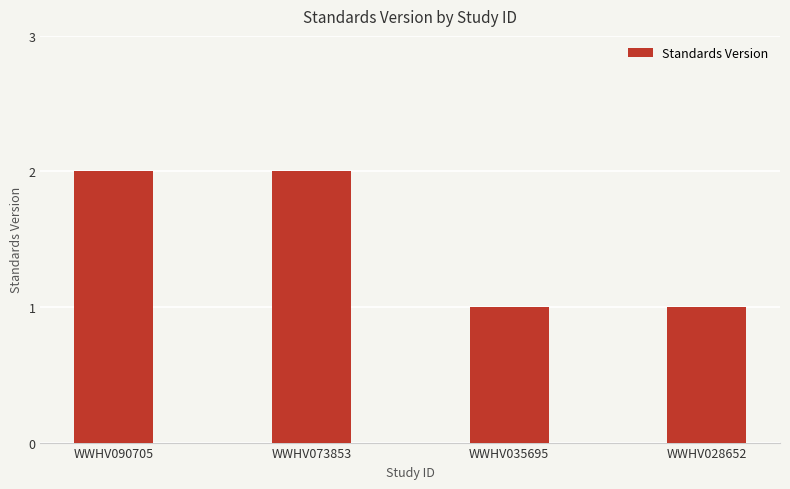

What is the value of the 2nd bar from the left?

2